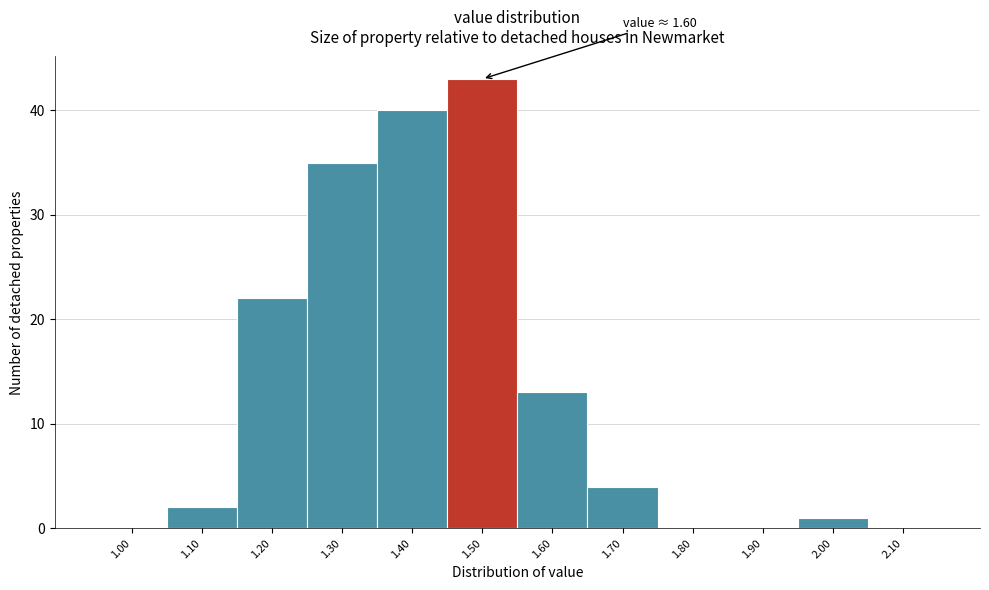

Reading left to right, list all the values displayed in this chart.

1.00=0	1.10=2	1.20=22	1.30=35	1.40=40	1.50=43	1.60=13	1.70=4	1.80=0	1.90=0	2.00=1	2.10=0